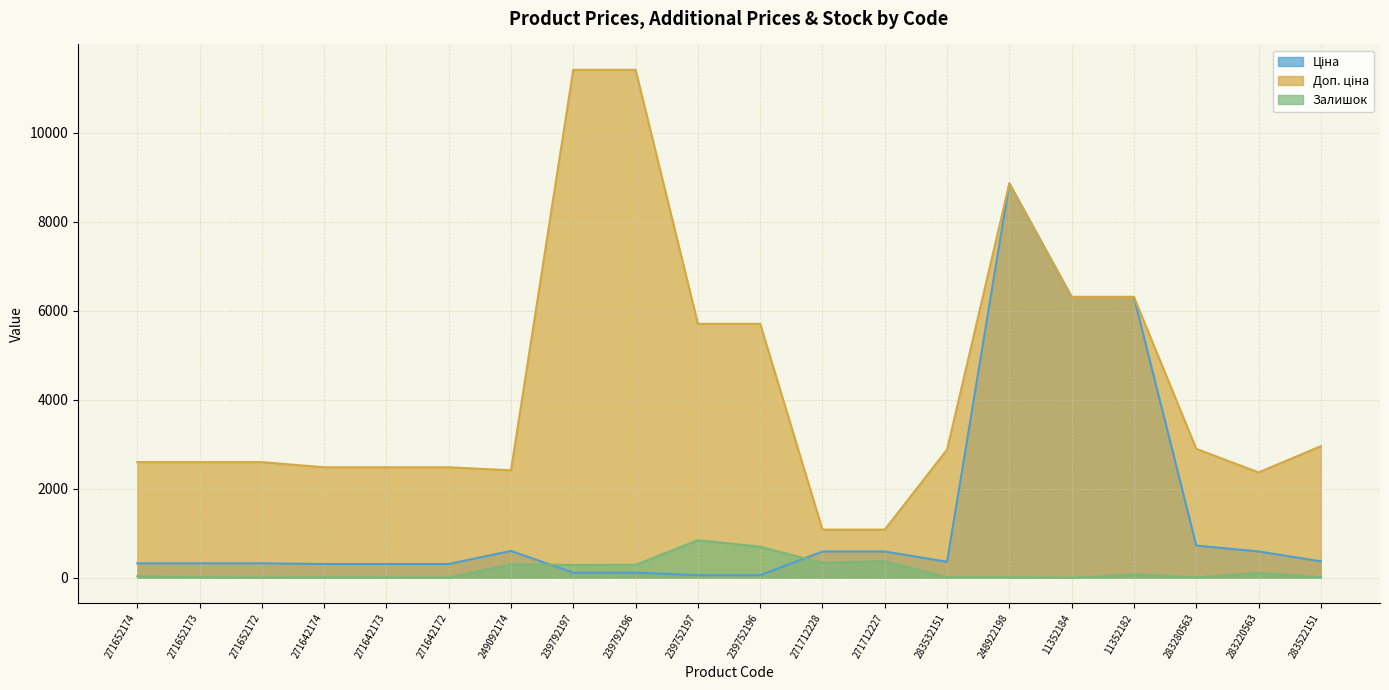

What is the average value of the Ціна series?

1377.5